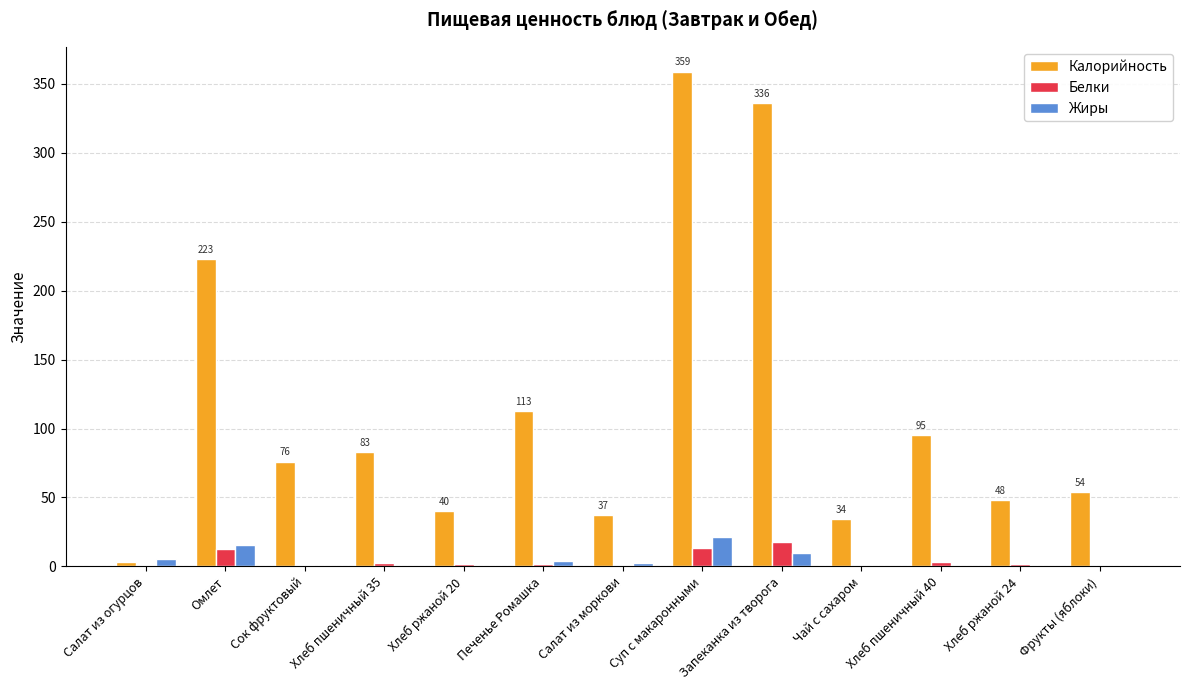

How many distinct data groups are displayed?

3